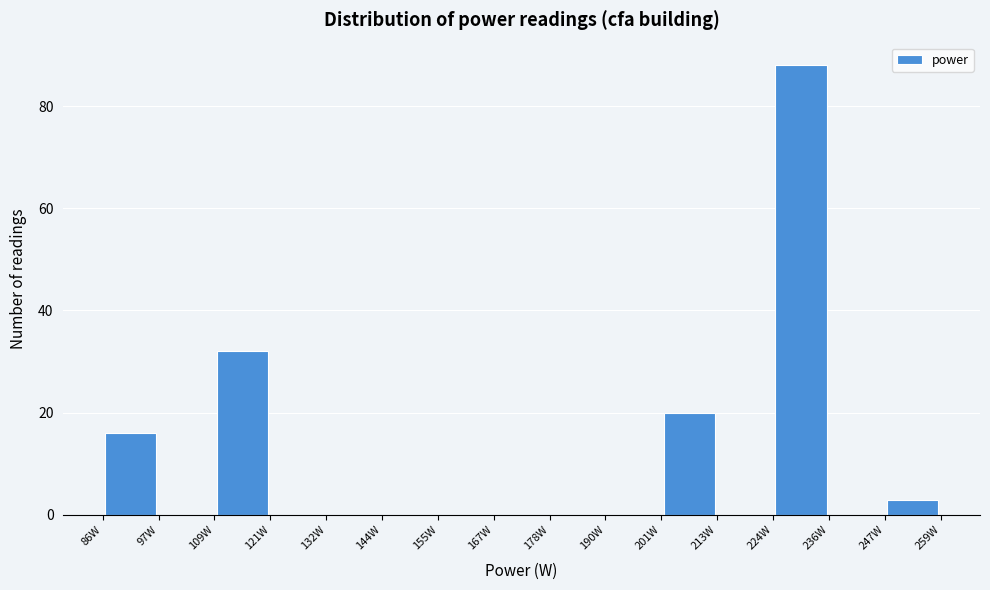

Which range on the x-axis has the tallest bar?

224 to 236